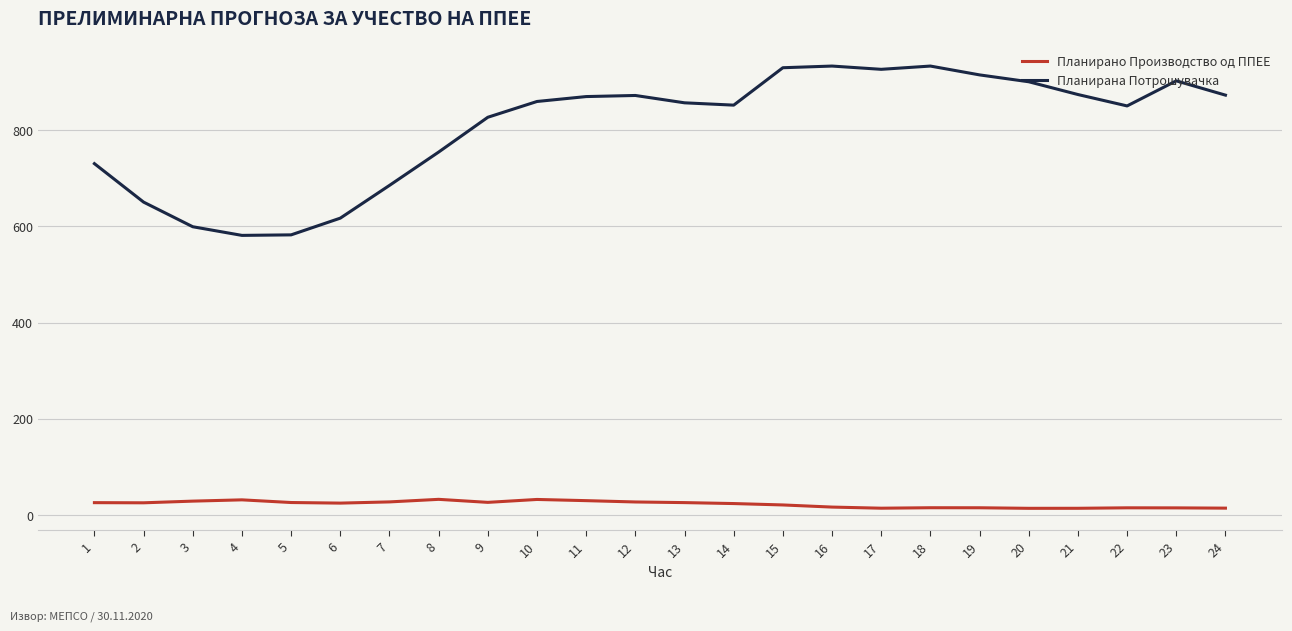

List the series in order of their overall mean, lowest first.

Планирано Производство од ППЕЕ, Планирана Потрошувачка